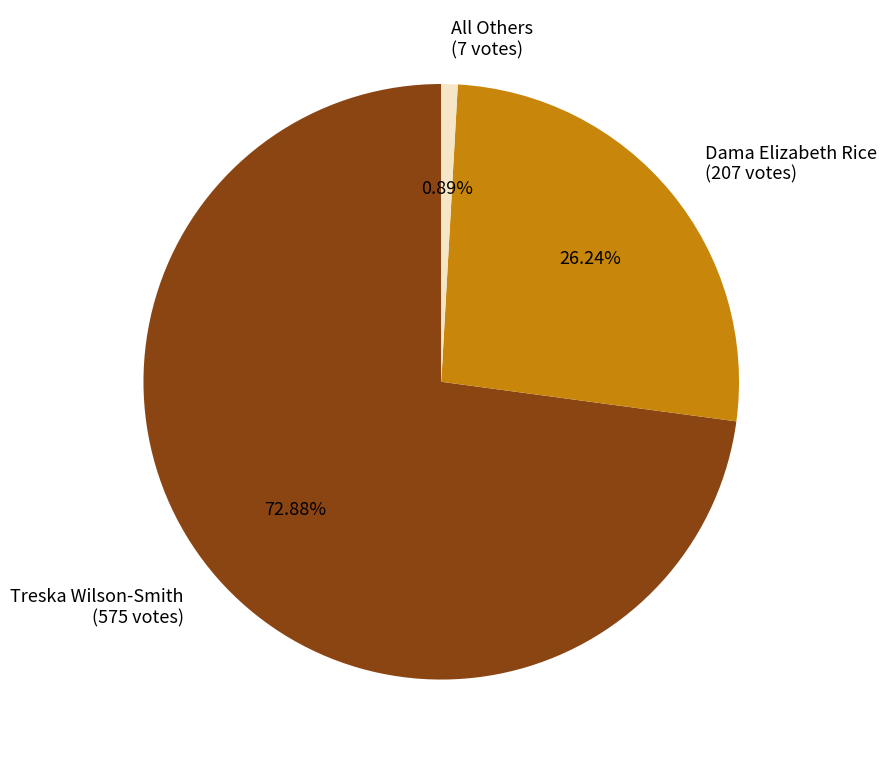

Is it true that Dama Elizabeth Rice is 19% of the pie?

False